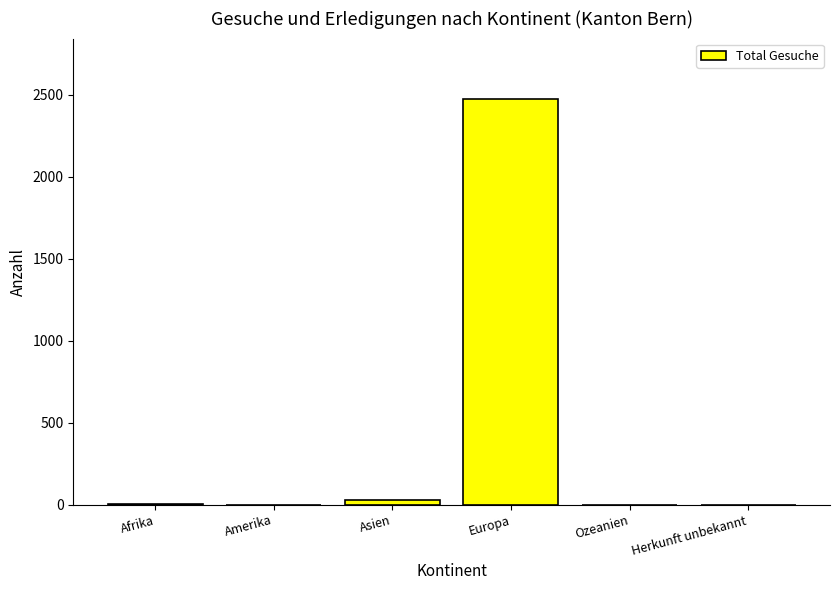

What is the sum of all values?

2507